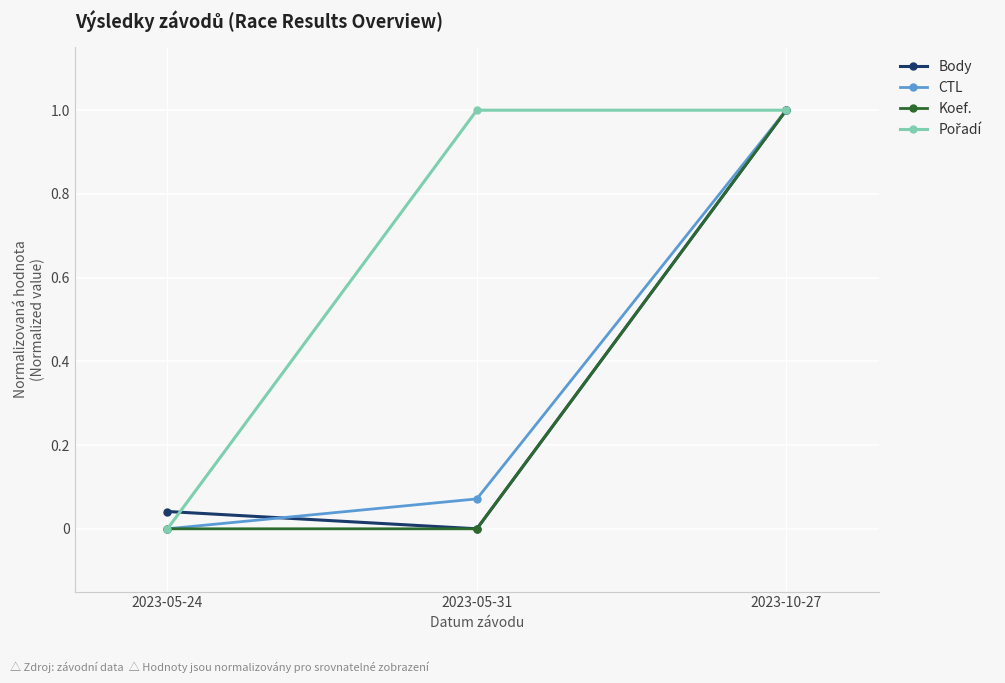

Rank the categories by CTL value from lowest to highest.

2023-05-24, 2023-05-31, 2023-10-27